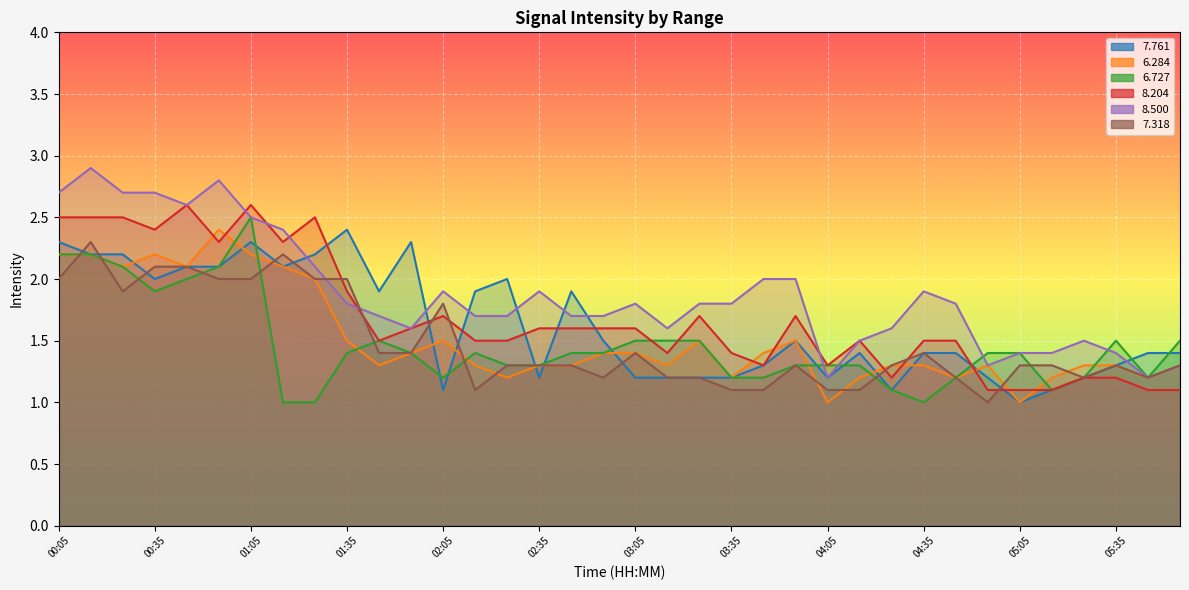

Rank the series at 04:05 from highest to lowest value.

  6.727,   8.204,   7.761,   8.500,   7.318,   6.284